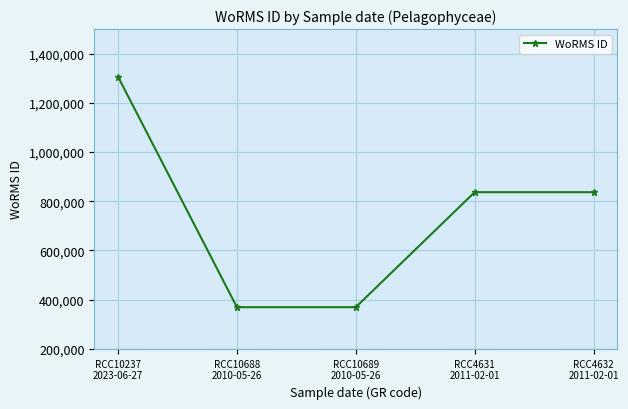

Count the number of data series in this chart.

1